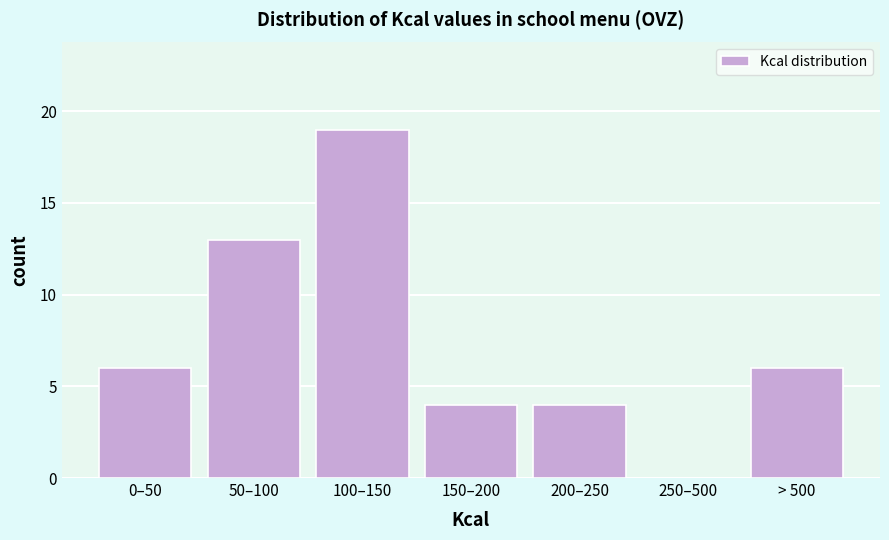

Reading right to left, transcribe all the data shown in this chart.

> 500=6	250–500=0	200–250=4	150–200=4	100–150=19	50–100=13	0–50=6